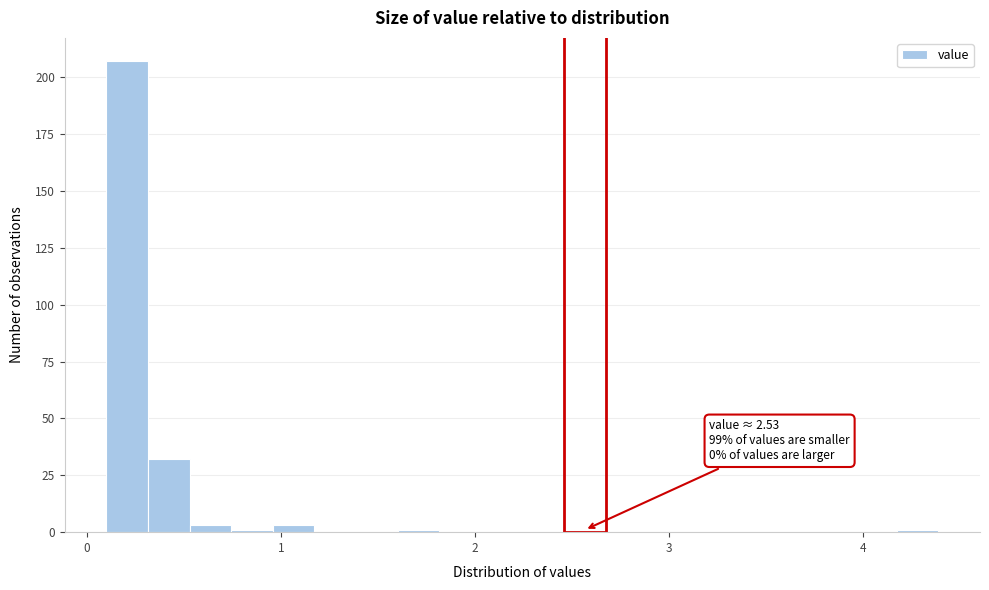

Read against the x-axis, roughly where is the centre of the tallest bar?

0.2